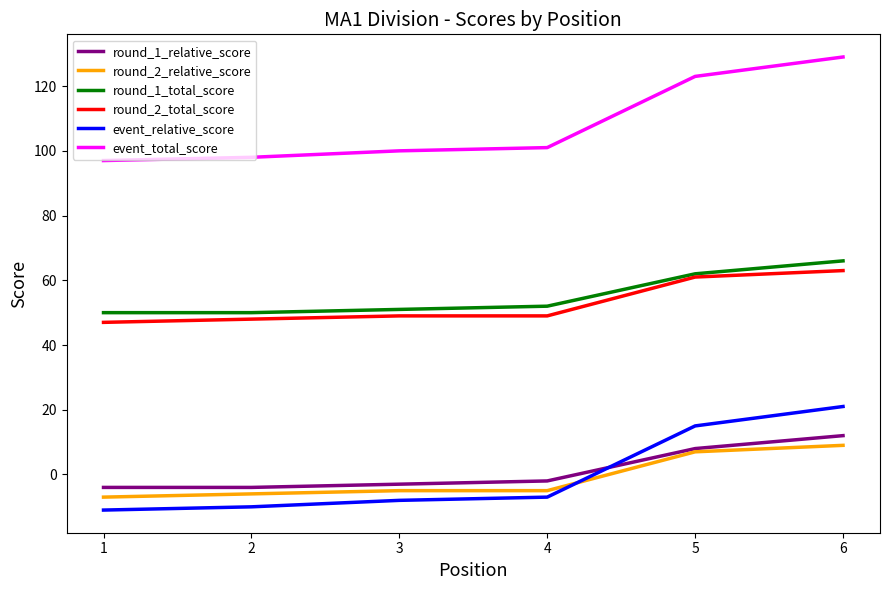

True or false: event_relative_score and round_2_total_score cross at least once.

False